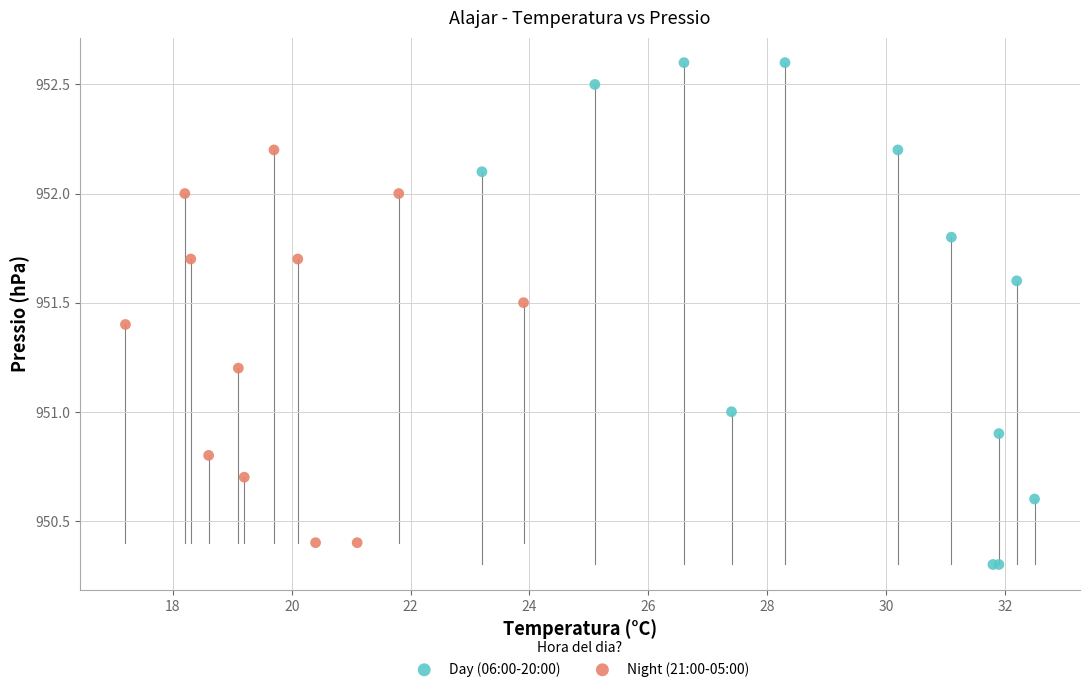

Which series has the widest spread of Y values?

Day (06:00-20:00)